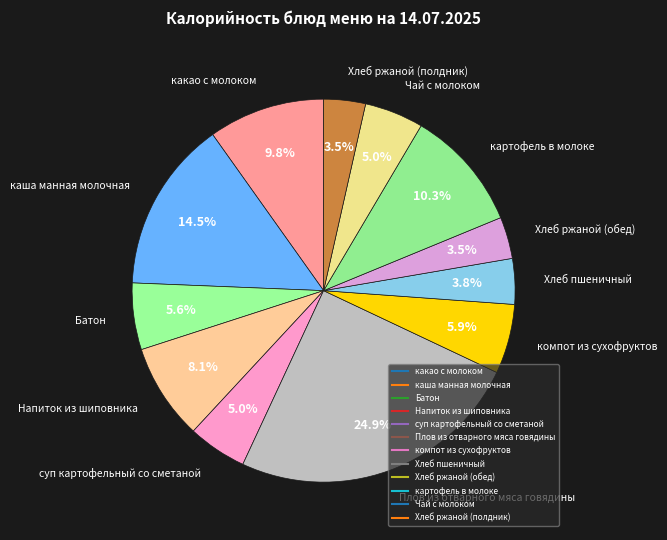

Rank the categories by value from lowest to highest.

Хлеб ржаной (обед), Хлеб ржаной (полдник), Хлеб пшеничный, суп картофельный со сметаной, Чай с молоком, Батон, компот из сухофруктов, Напиток из шиповника, какао с молоком, картофель в молоке, каша манная молочная, Плов из отварного мяса говядины